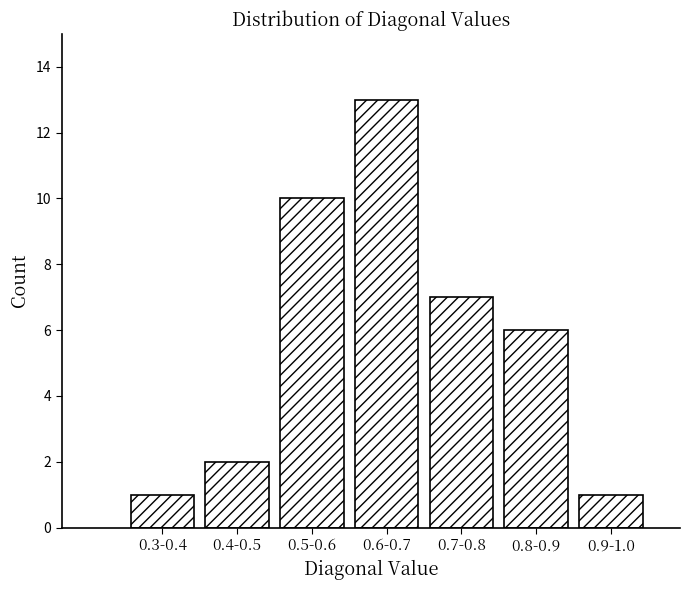

Reading left to right, what are all the values shown in this chart?

0.3-0.4=1	0.4-0.5=2	0.5-0.6=10	0.6-0.7=13	0.7-0.8=7	0.8-0.9=6	0.9-1.0=1